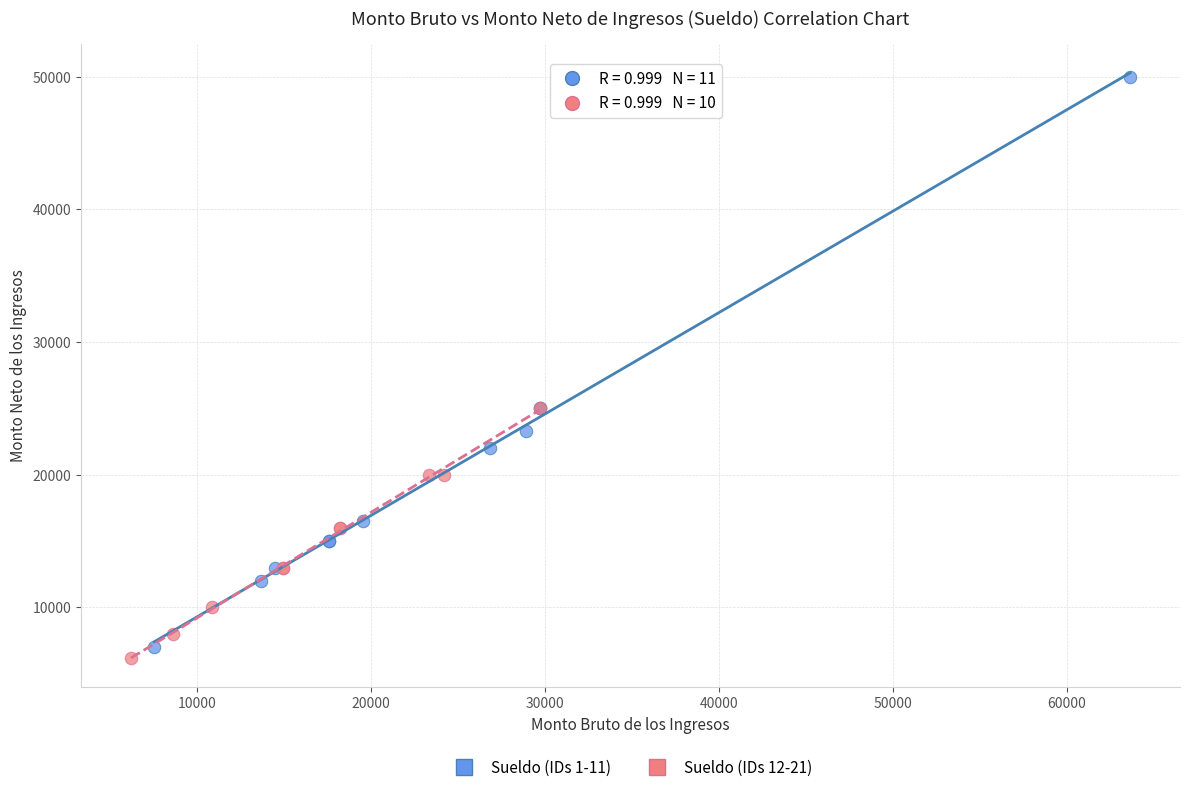

Which series reaches the minimum Y coordinate?

Sueldo (IDs 12-21)